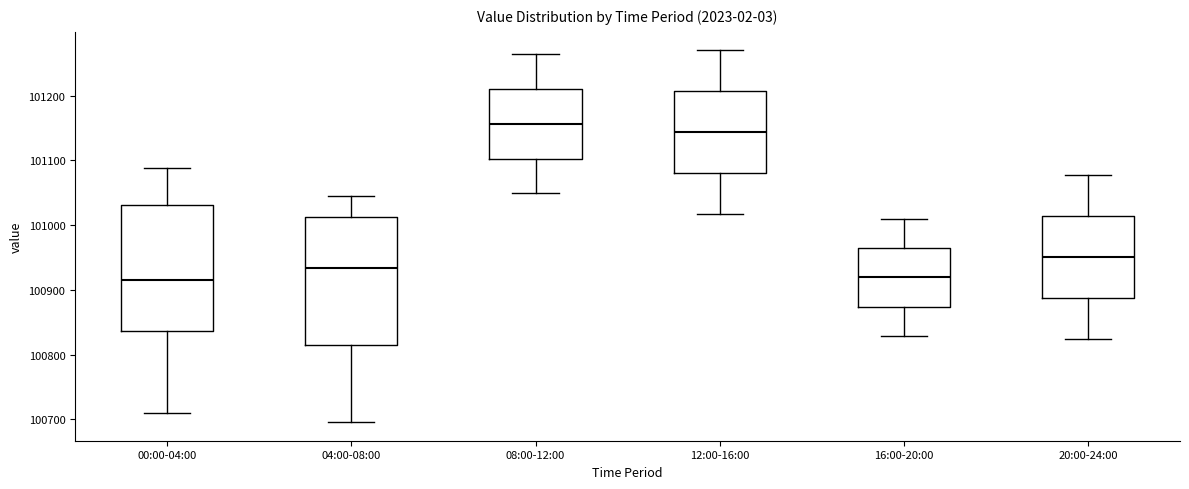

Which box has the highest median line?

08:00-12:00